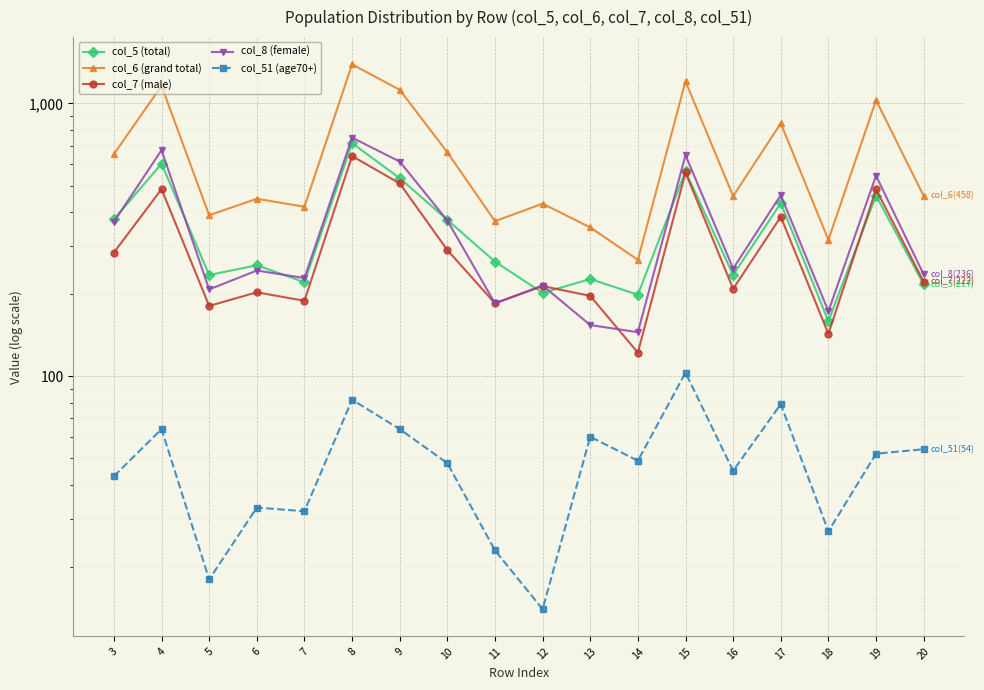

Count the number of data series in this chart.

5